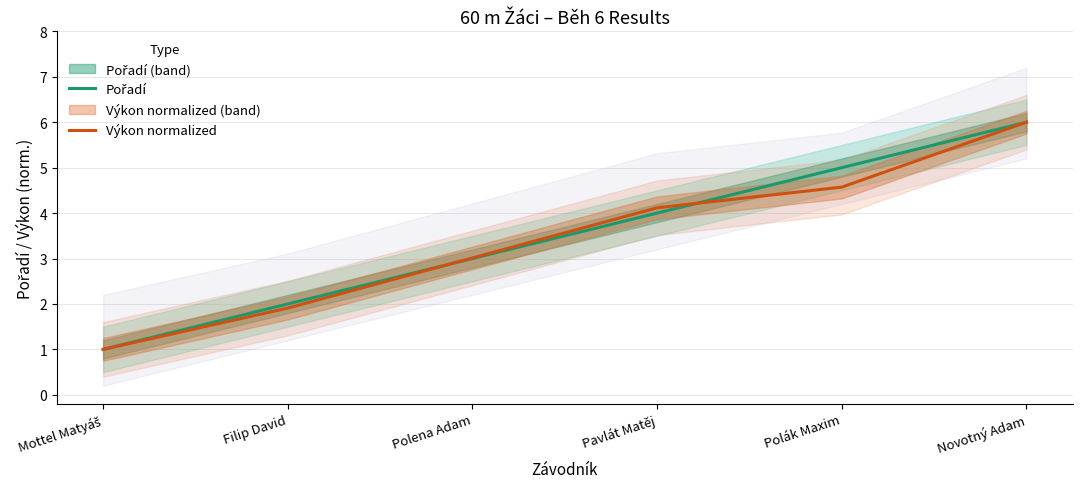

What is the sum of all Výkon normalized values?

20.6